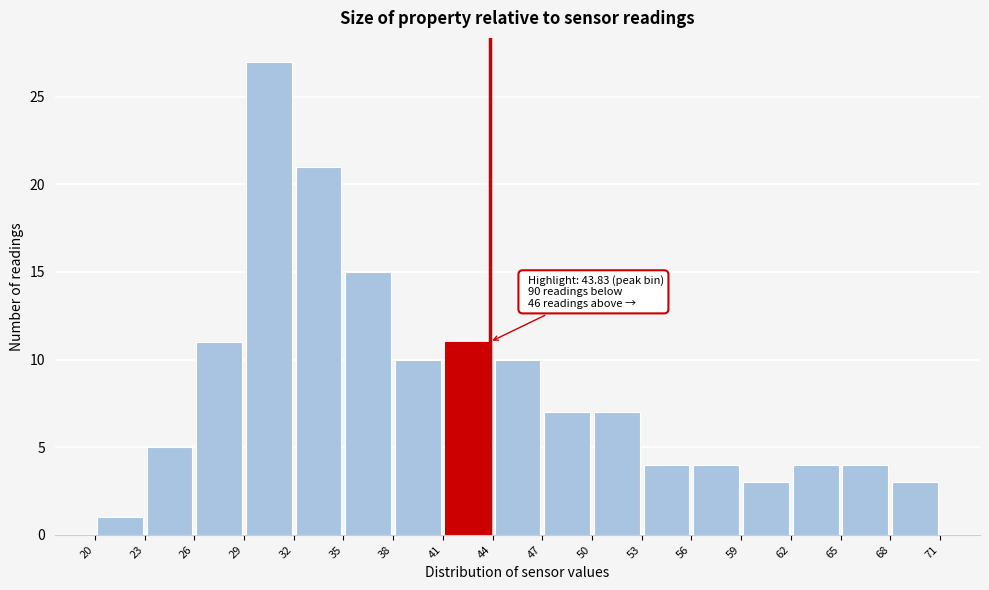

Which range on the x-axis has the tallest bar?

29 to 32